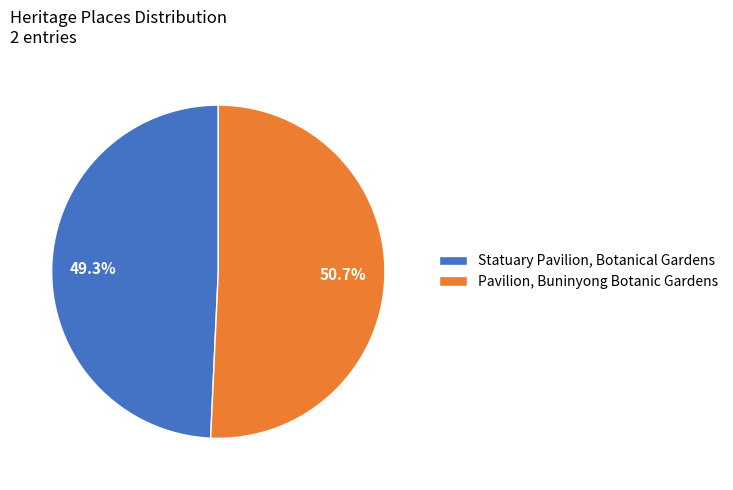

Is there a majority slice in this chart?

Yes